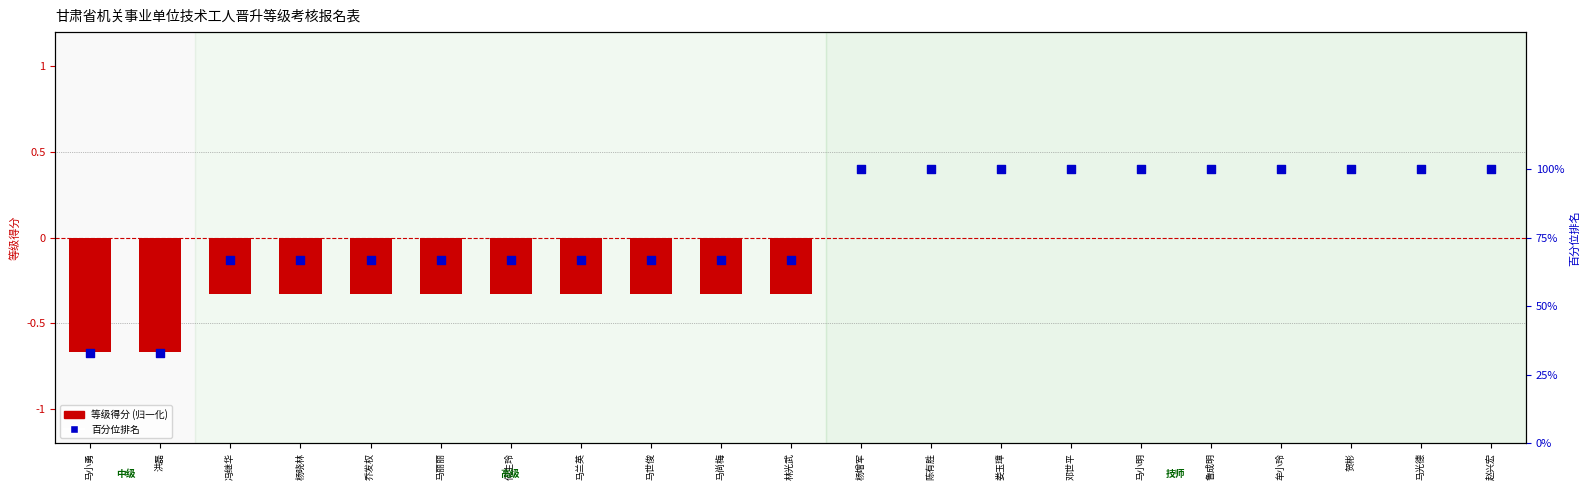

Which series has the widest spread of Y values?

百分位排名